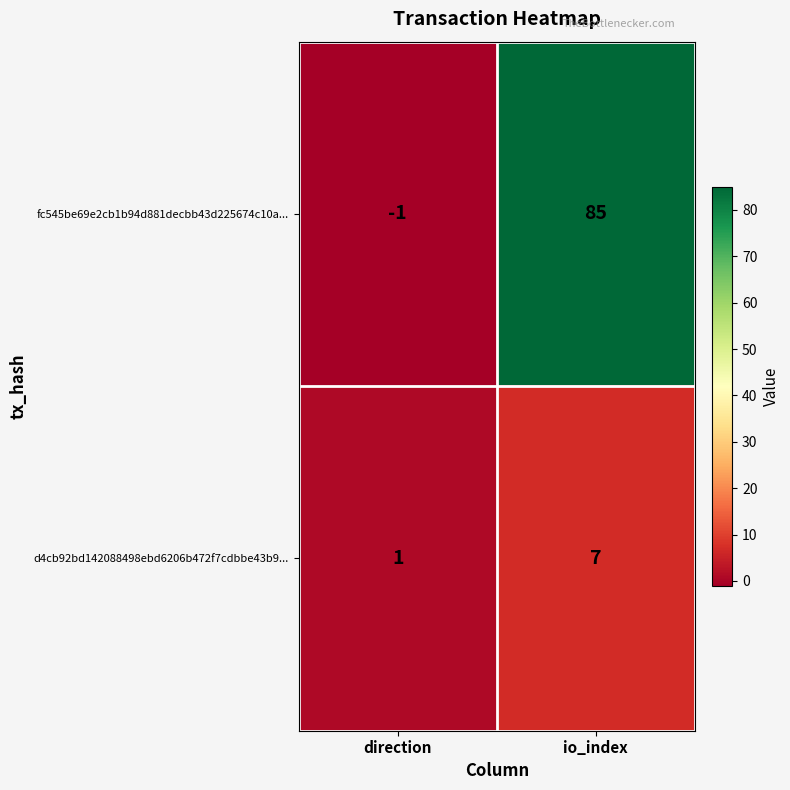

At how many categories does at least one series exceed 77?

1